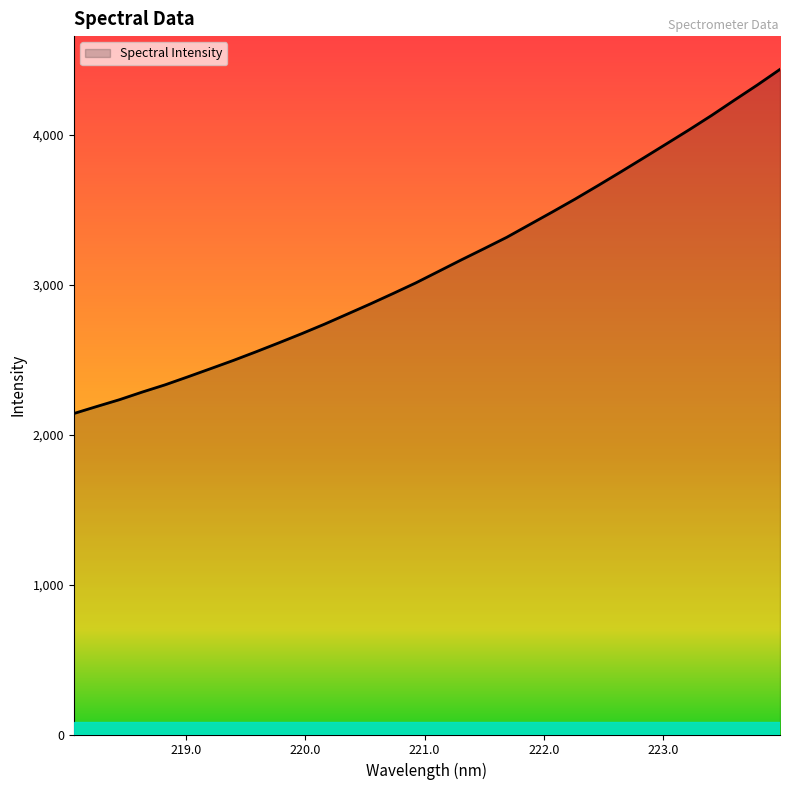

What is the greatest value displayed?

4435.3